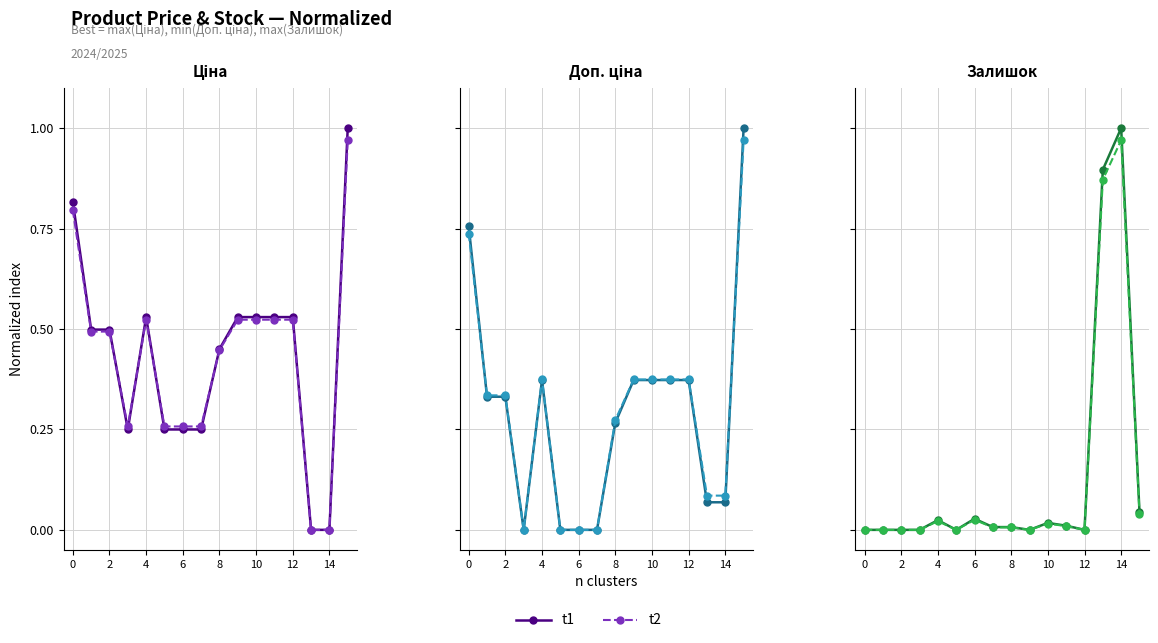

Rank the series by their average value, from highest to lowest.

t1, t2